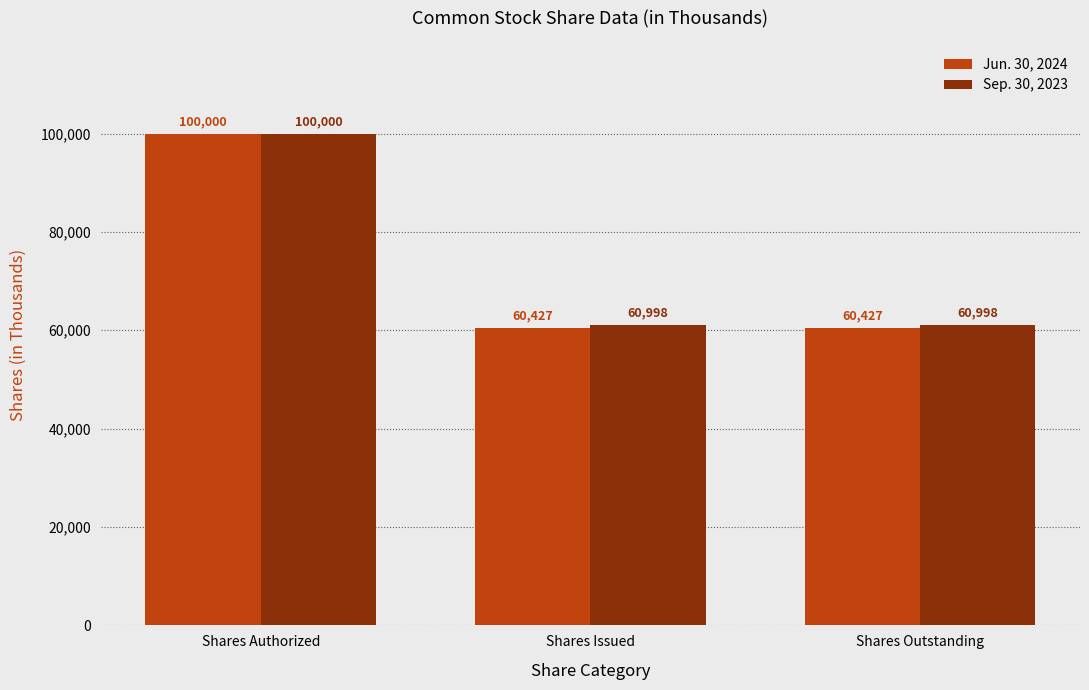

Reading left to right, what are all the values shown in this chart?

Jun. 30, 2024: 100000	60427	60427
Sep. 30, 2023: 100000	60998	60998